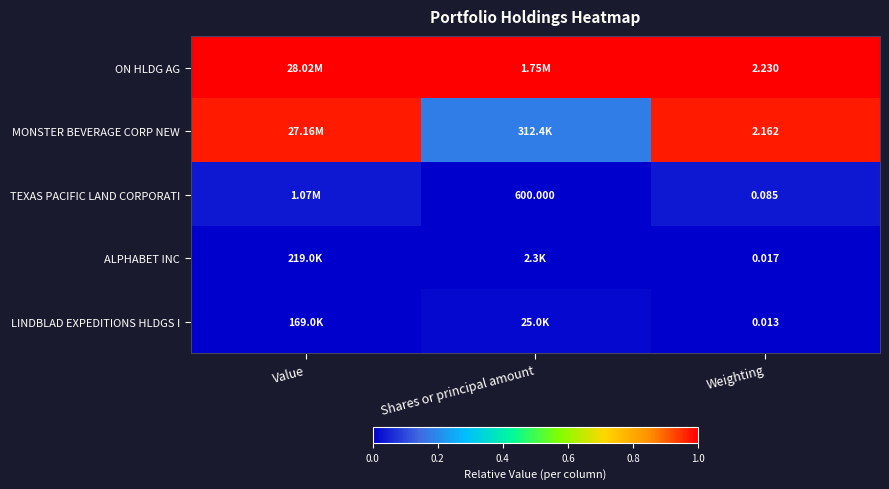

How many data points does each series have?

3